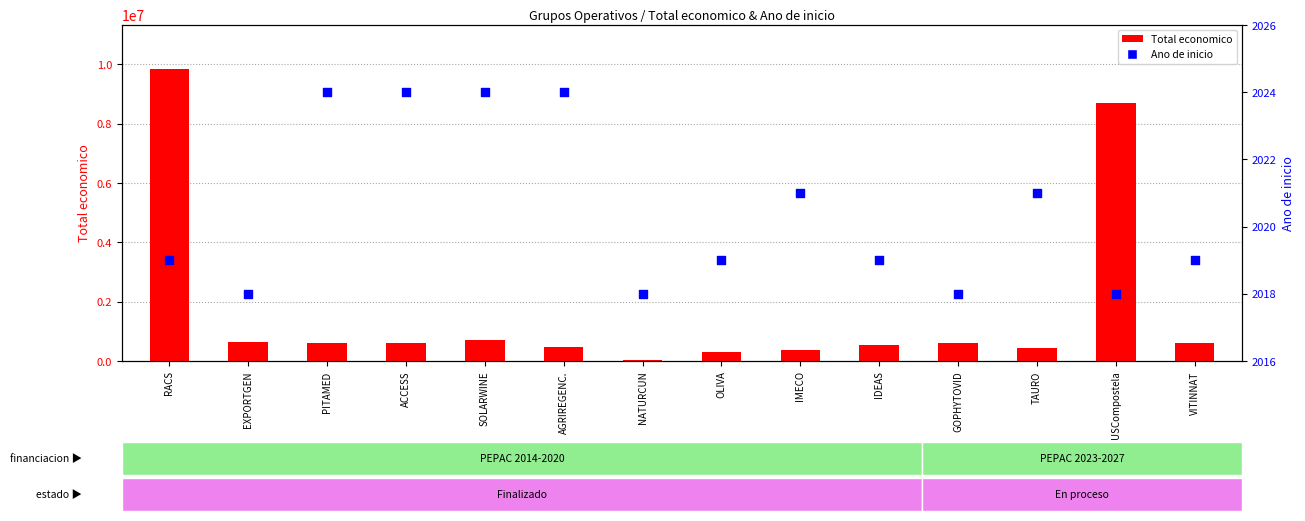

What is the total value across all series at IMECO?

382798